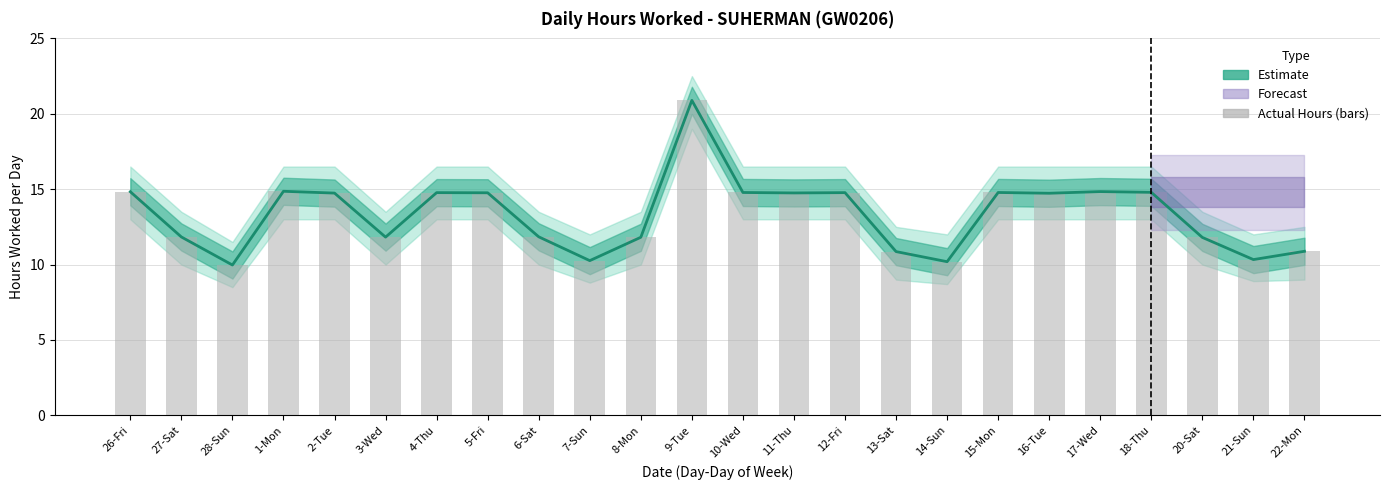

Which series has the largest total across all categories?

Estimate